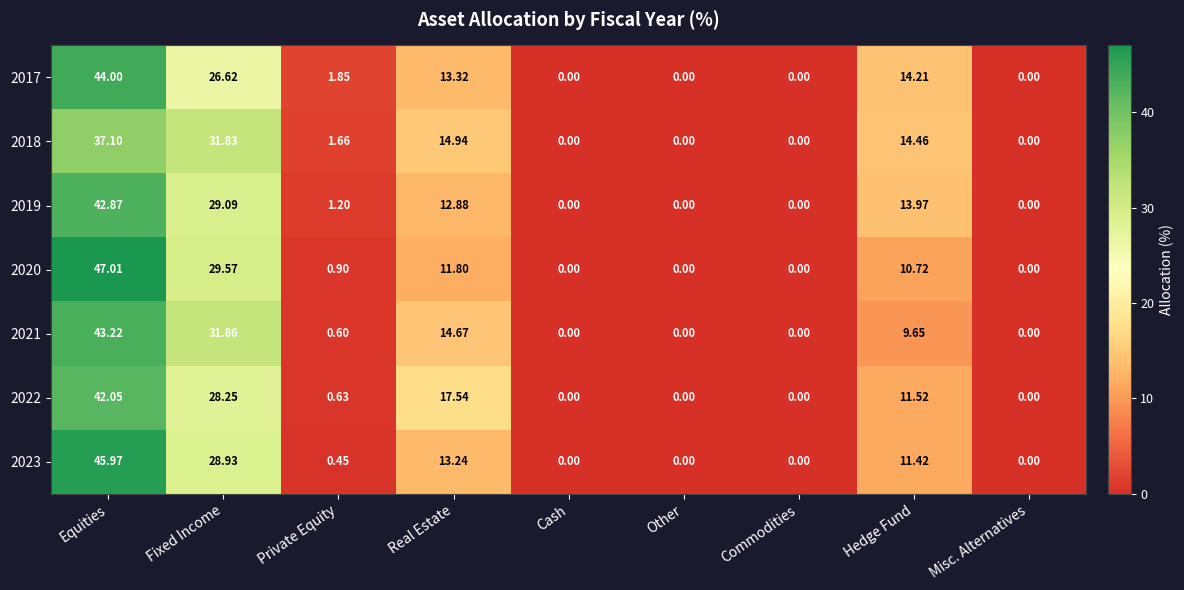

Which series changed the most between Fixed Income and Misc. Alternatives?

2021